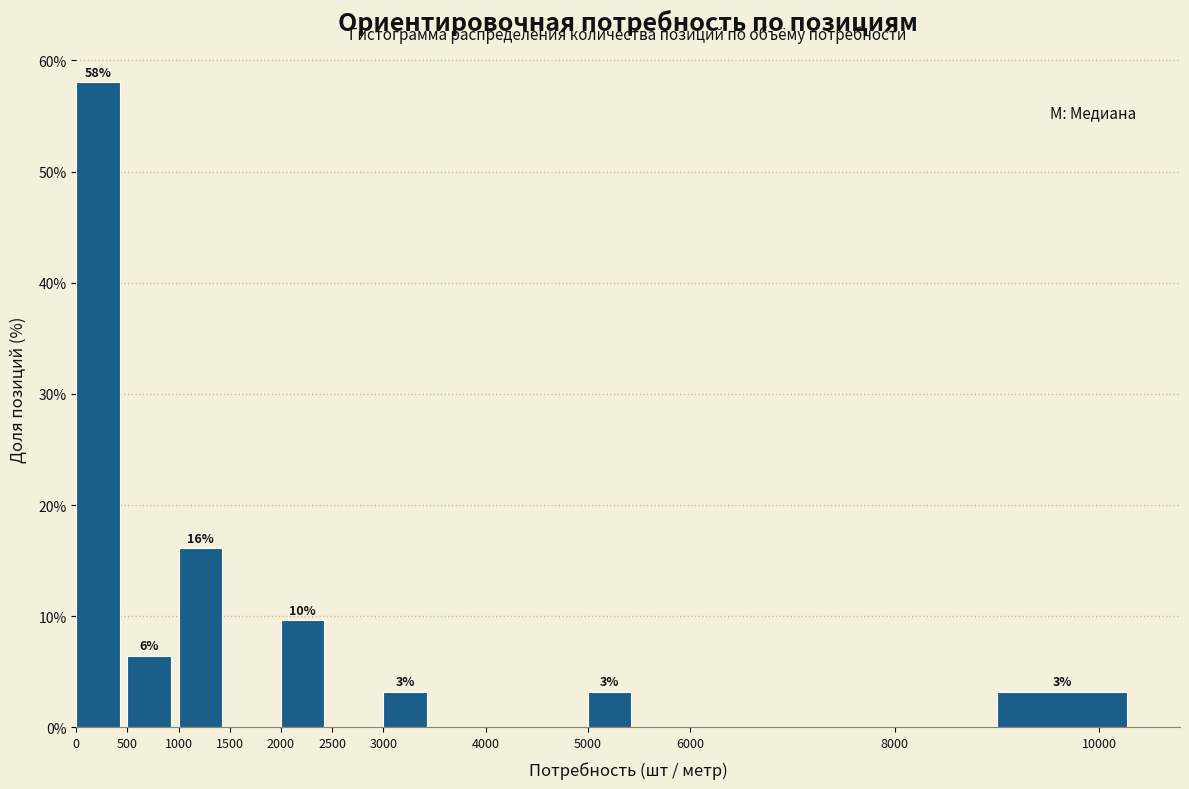

Over which range of the x-axis is the bar tallest?

0 to 500